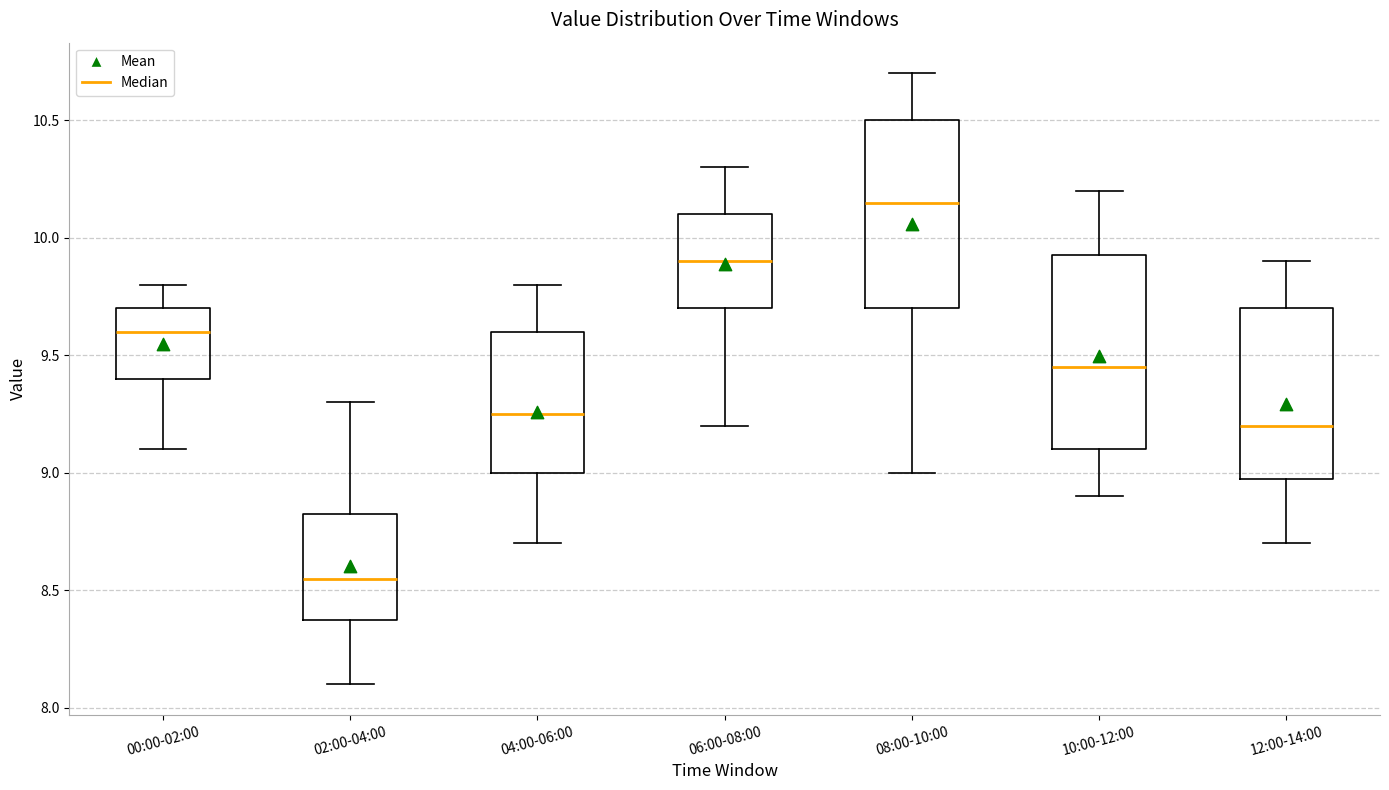

Where is the upper edge of the box for 08:00-10:00 on the y-axis? The values are not printed on the chart, so give them approximately, as read against the axis.

10.50